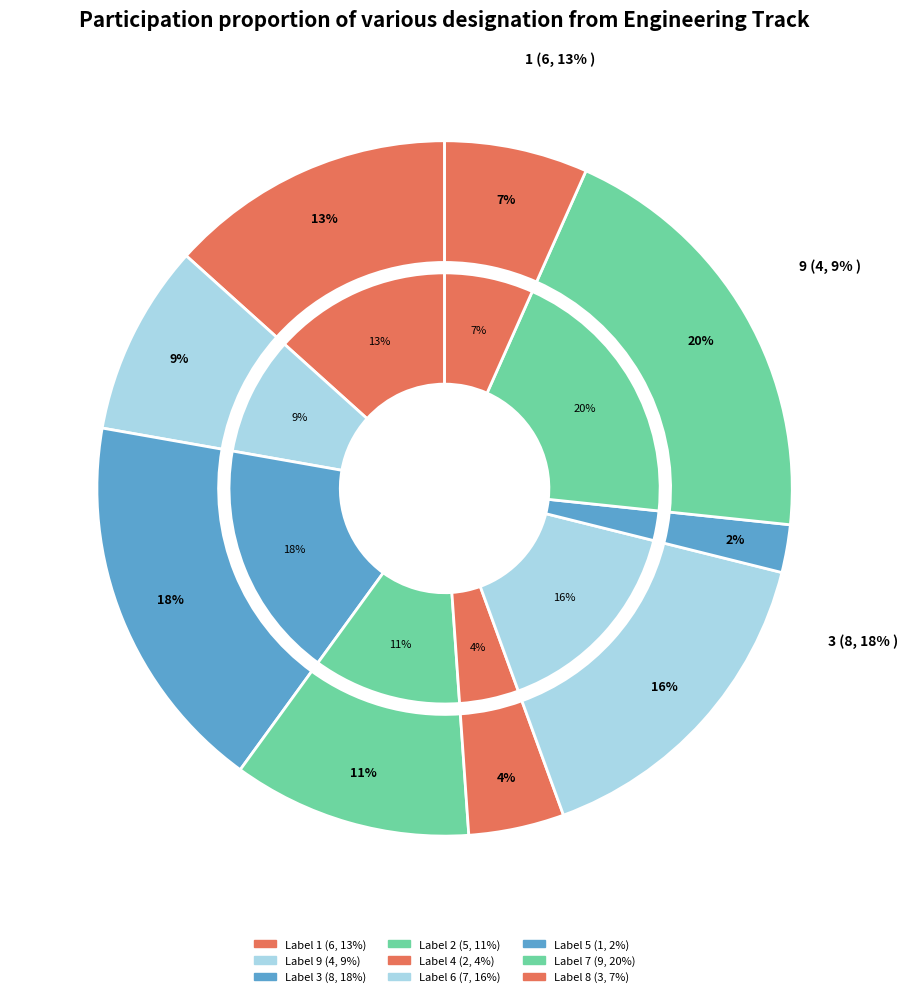

To the nearest percent, what is the combined percentage of 7 and 9?

29%